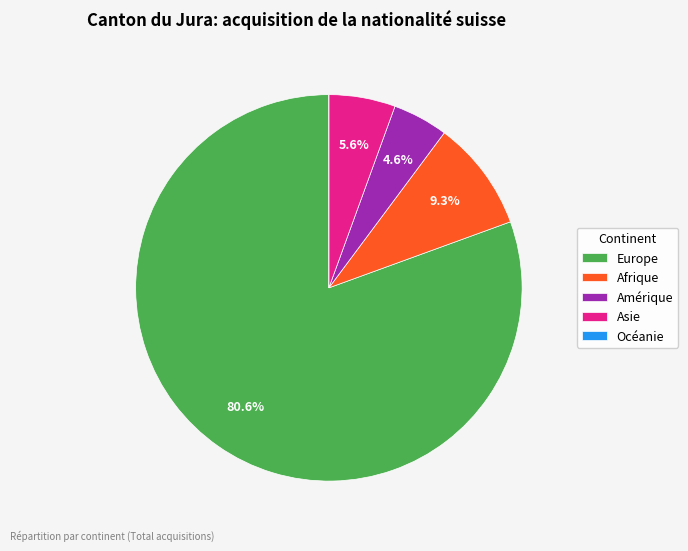

Does Asie account for over 50% of the chart?

No